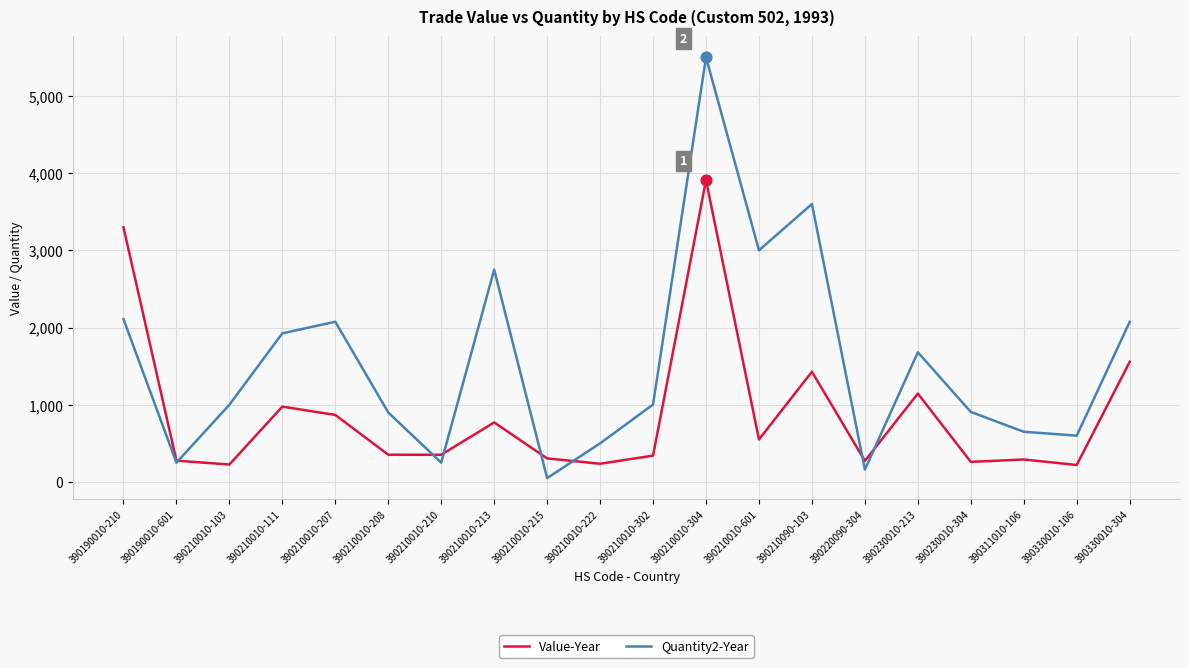

Between 390210010-111 and 390210010-601, which series saw the biggest shift?

Quantity2-Year